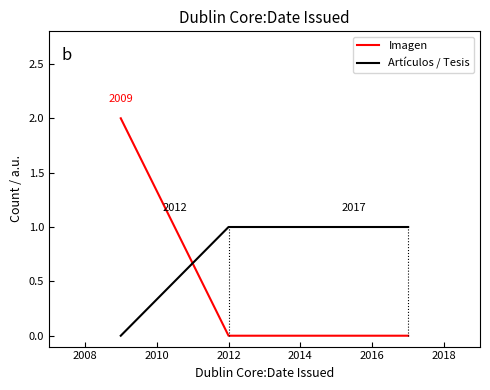

Which series has the largest range (max minus min)?

Imagen